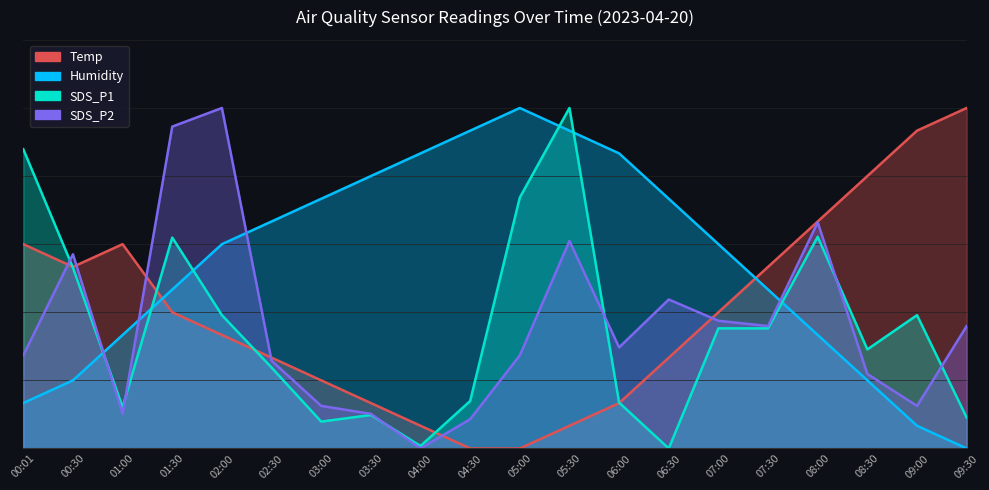

Reading right to left, extract all data points from this chart.

Temp: 100.0	93.3	80.0	66.7	53.3	40.0	26.7	13.3	6.7	0.0	0.0	6.7	13.3	20.0	26.7	33.3	40.0	60.0	53.3	60.0
Humidity: 0.0	6.7	20.0	33.3	46.7	60.0	73.3	86.7	93.3	100.0	93.3	86.7	80.0	73.3	66.7	60.0	46.7	33.3	20.0	13.3
SDS_P1: 9.1	39.2	29.1	62.2	35.3	35.3	0.0	13.5	100.0	73.7	13.9	0.7	9.8	7.9	23.8	39.2	61.9	12.1	53.1	87.9
SDS_P2: 35.9	12.5	21.9	66.4	35.9	37.5	43.8	29.7	60.9	27.3	8.6	0.0	10.2	12.5	25.8	100.0	94.5	10.2	57.0	27.3